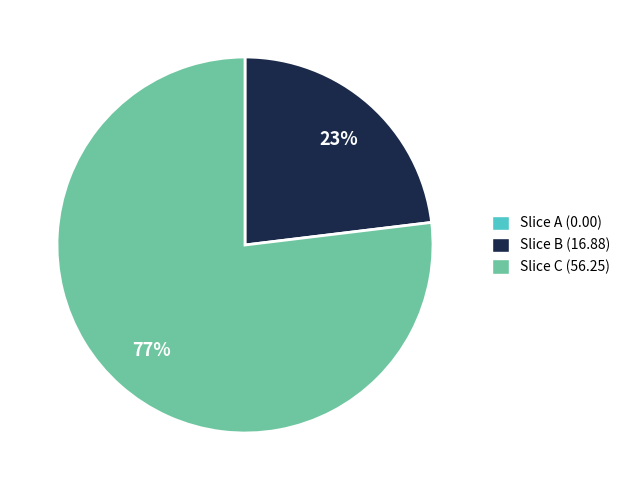

Is there a majority slice in this chart?

Yes